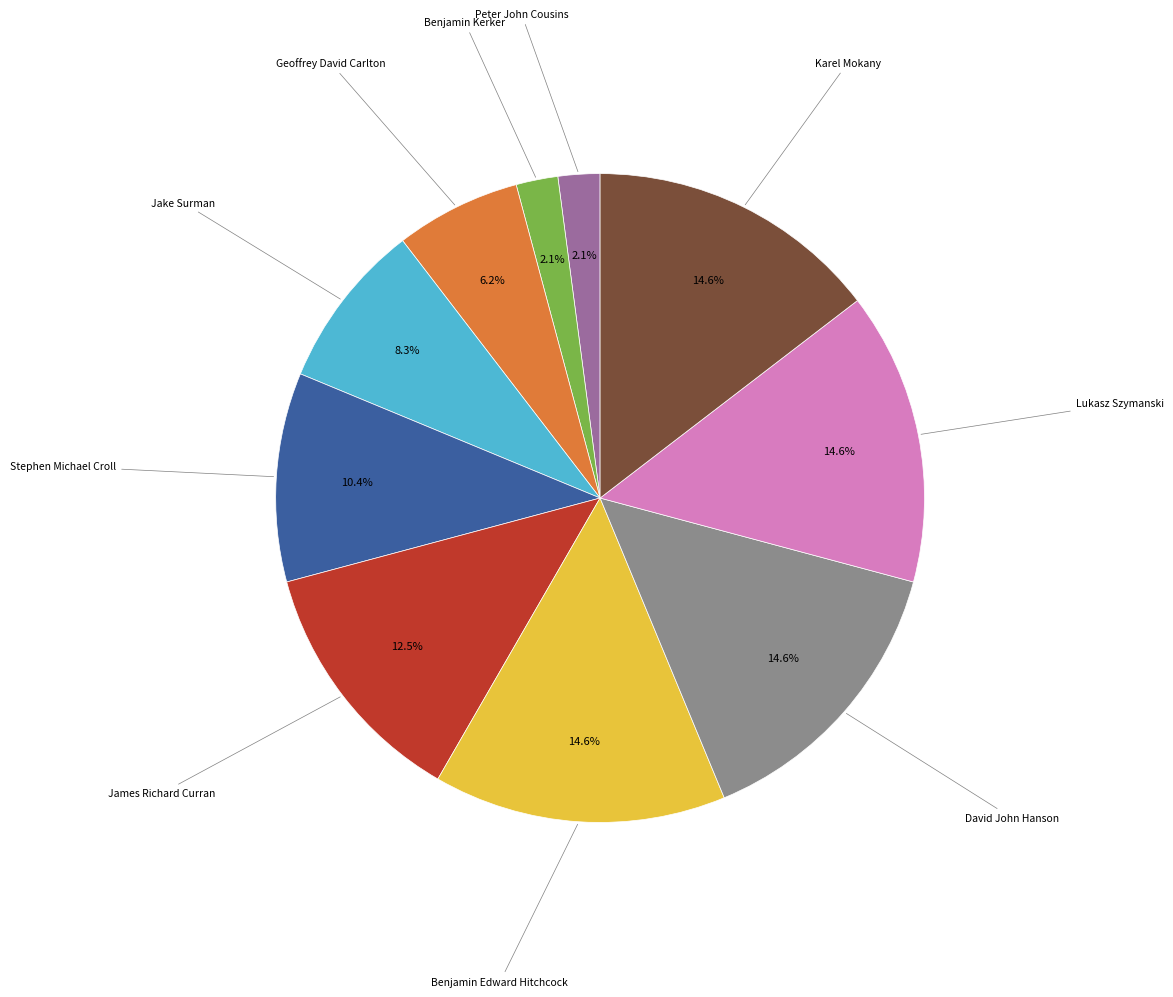

Is there a majority slice in this chart?

No